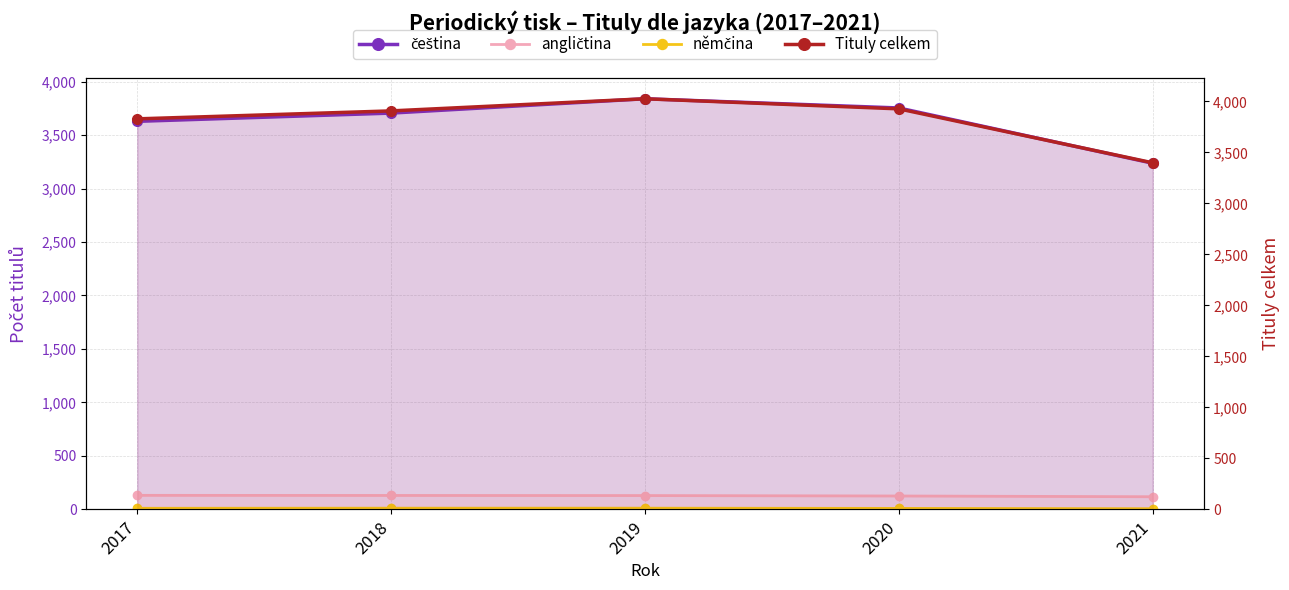

Where does the angličtina series first go above 129?

2017